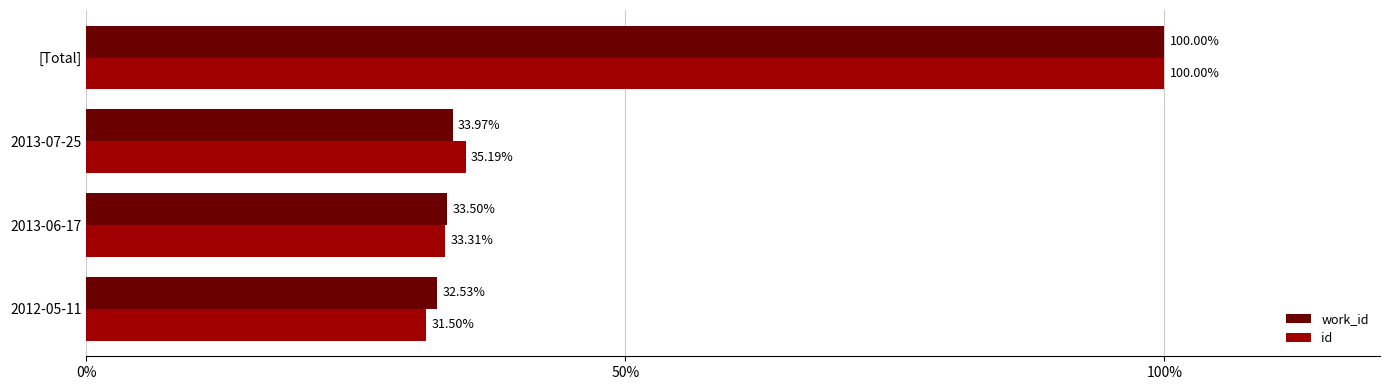

What is the difference between the maximum and second lowest values in the id series?

66.7